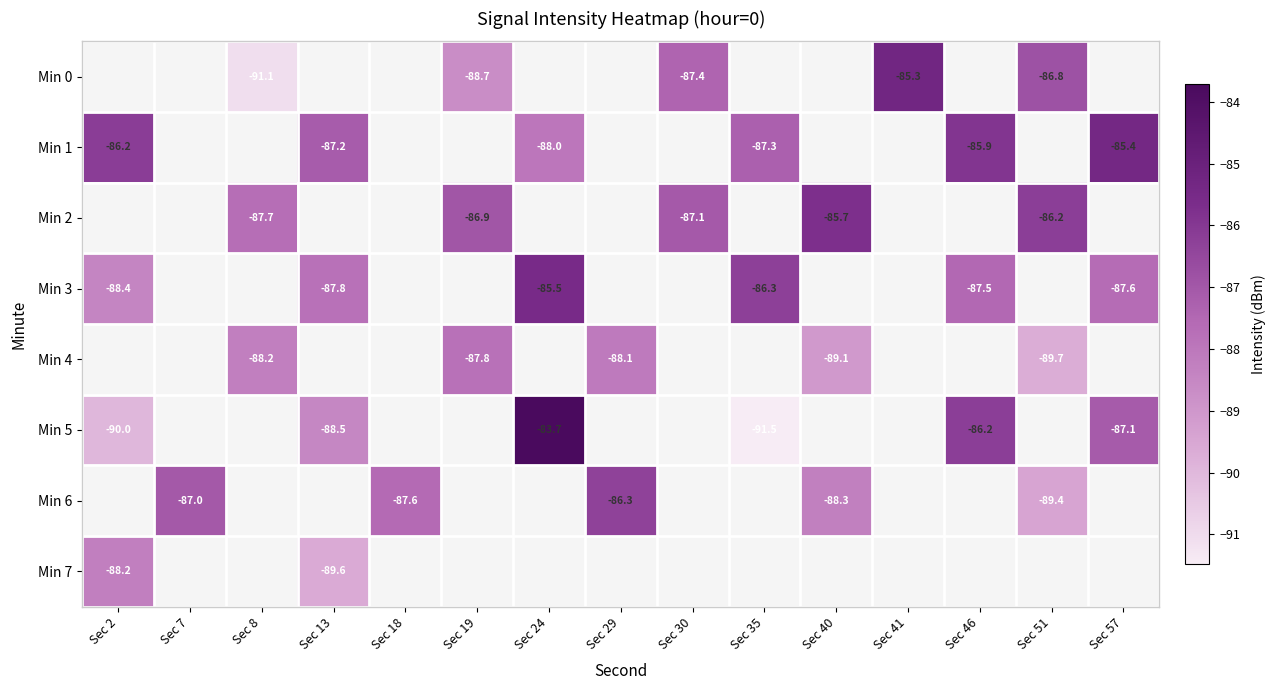

How many values in Min 7 are below zero?

2